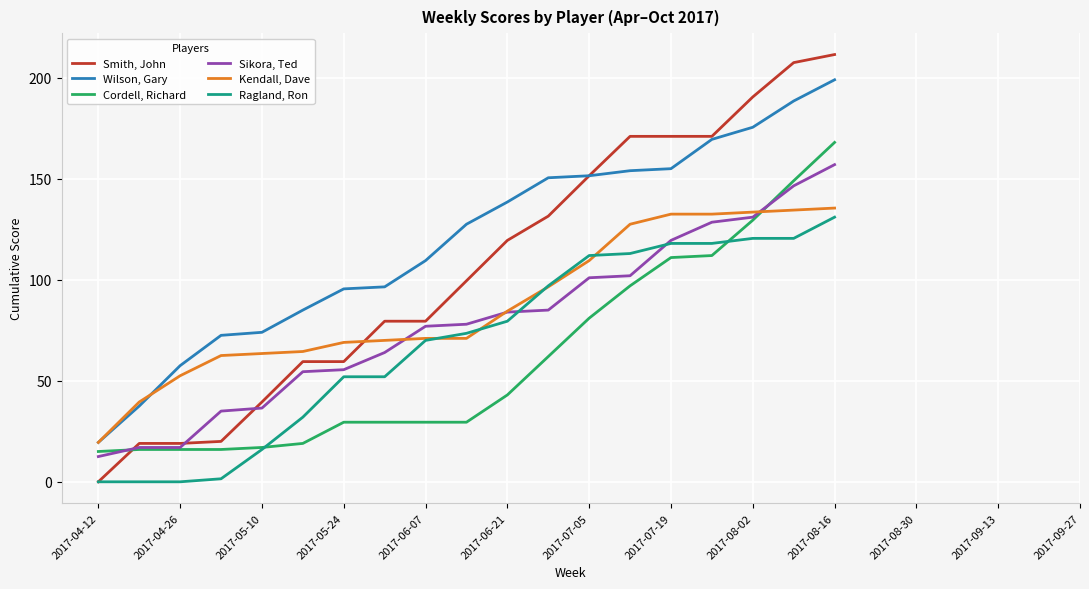

True or false: Sikora, Ted and Wilson, Gary cross at least once.

False